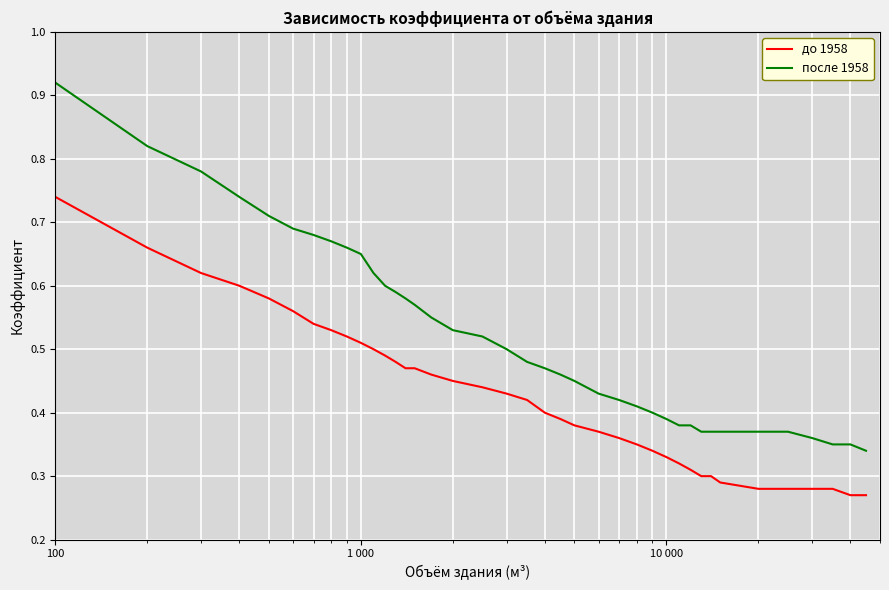

Which series has the largest range (max minus min)?

после 1958